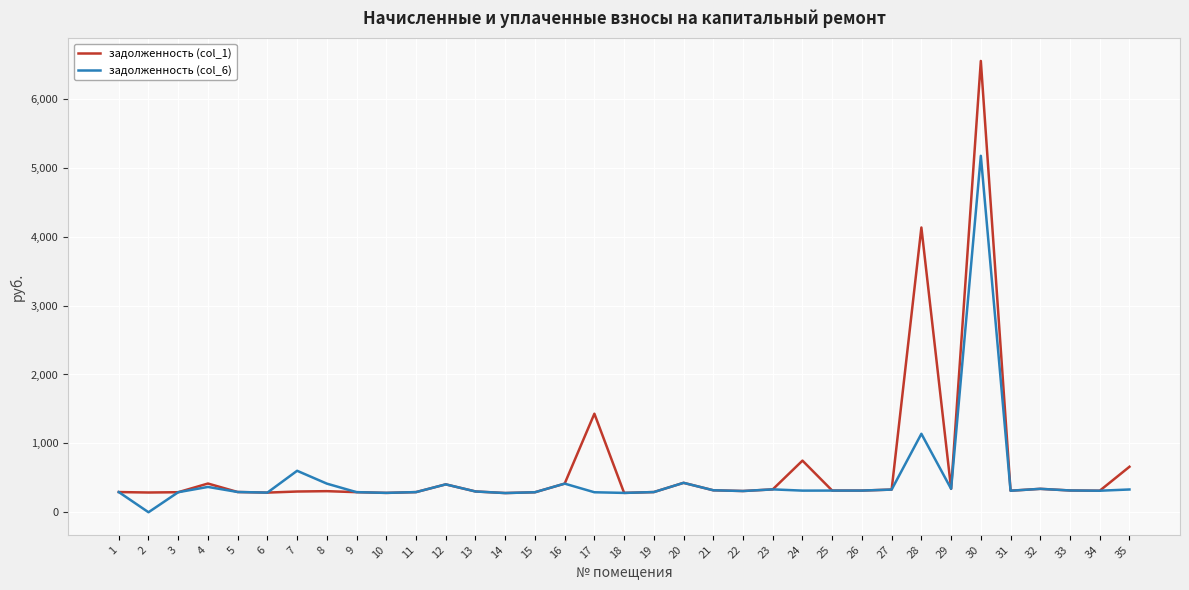

Is it true that задолженность (col_1) equals 7330.2 at 28?

False